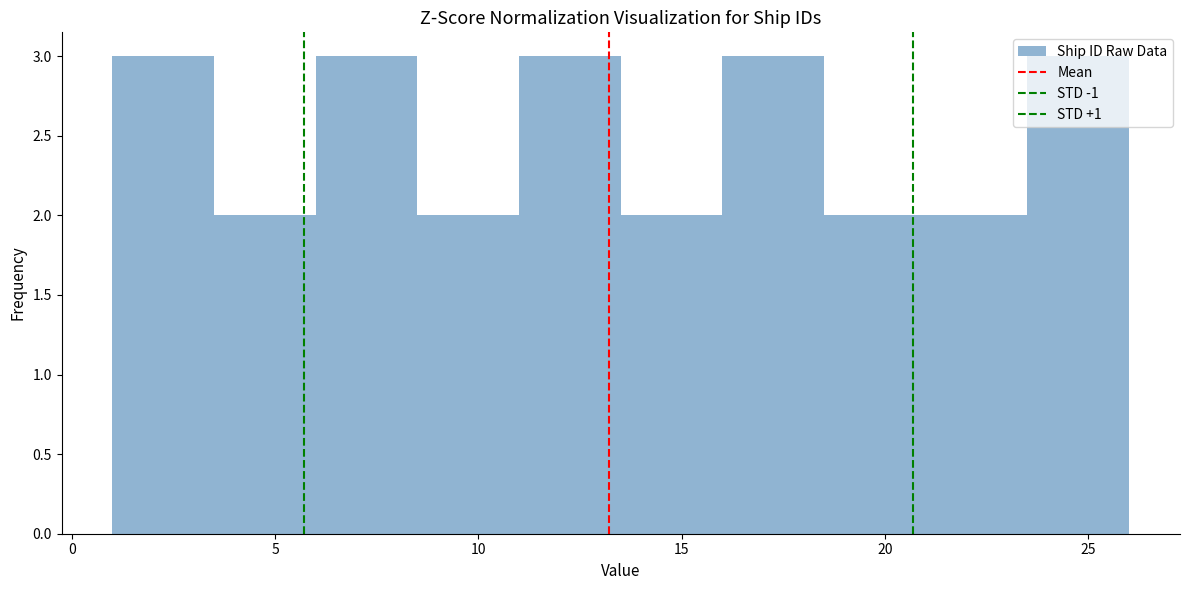

Reading left to right, list every bar in this chart as the range it spans on the x-axis followed by its height. The values are not printed on the chart, so give them approximately, as read against the axis.

1.0 to 3.5: 3
3.5 to 6.0: 2
6.0 to 8.5: 3
8.5 to 11.0: 2
11.0 to 13.5: 3
13.5 to 16.0: 2
16.0 to 18.5: 3
18.5 to 21.0: 2
21.0 to 23.5: 2
23.5 to 26.0: 3